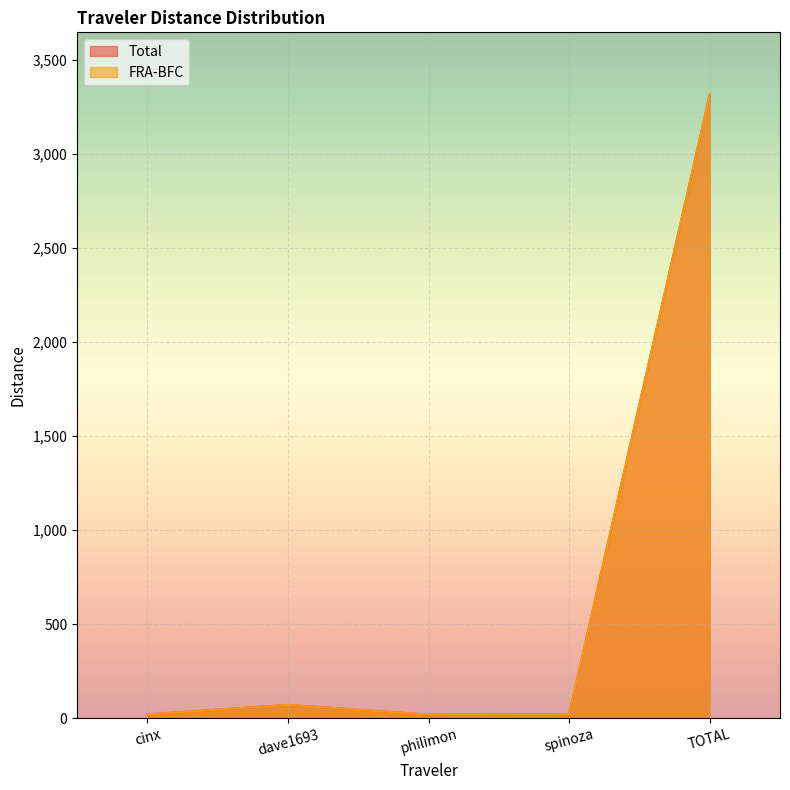

How many data points in Total are above 20?

3